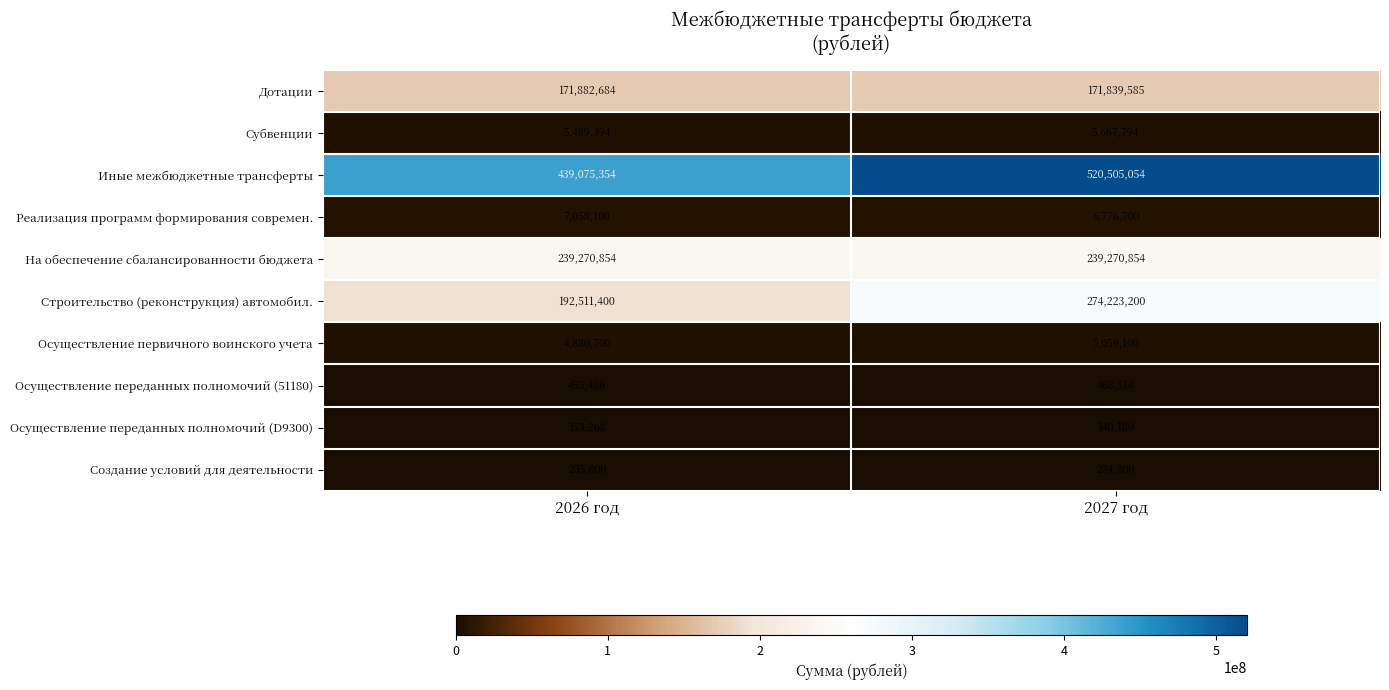

What is the total value across all series at 2026 год?

1061012180